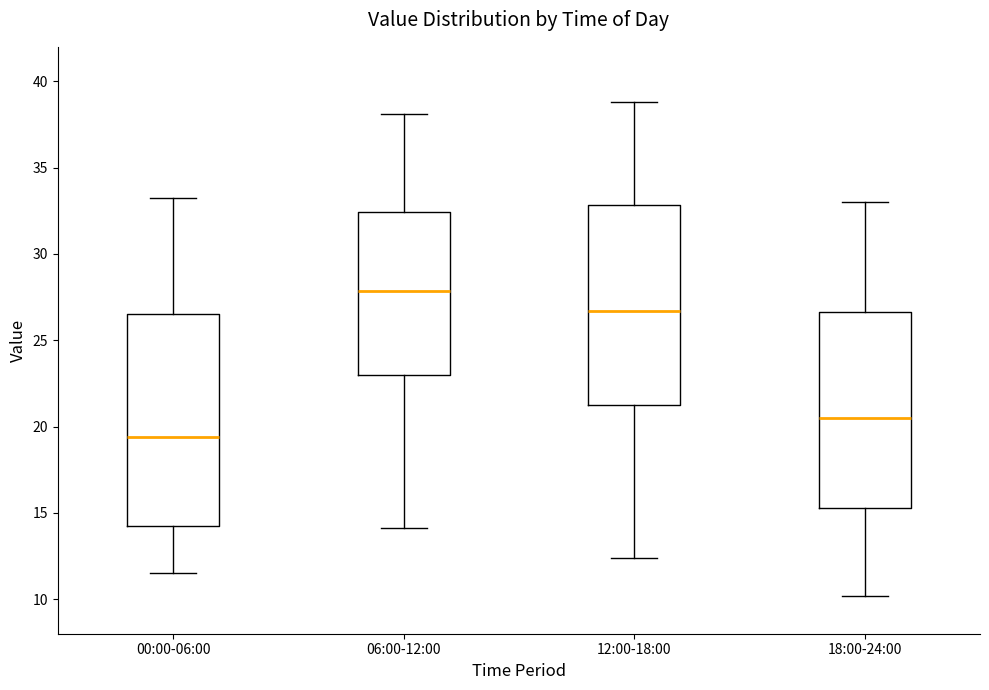

Which box has the highest median line?

06:00-12:00